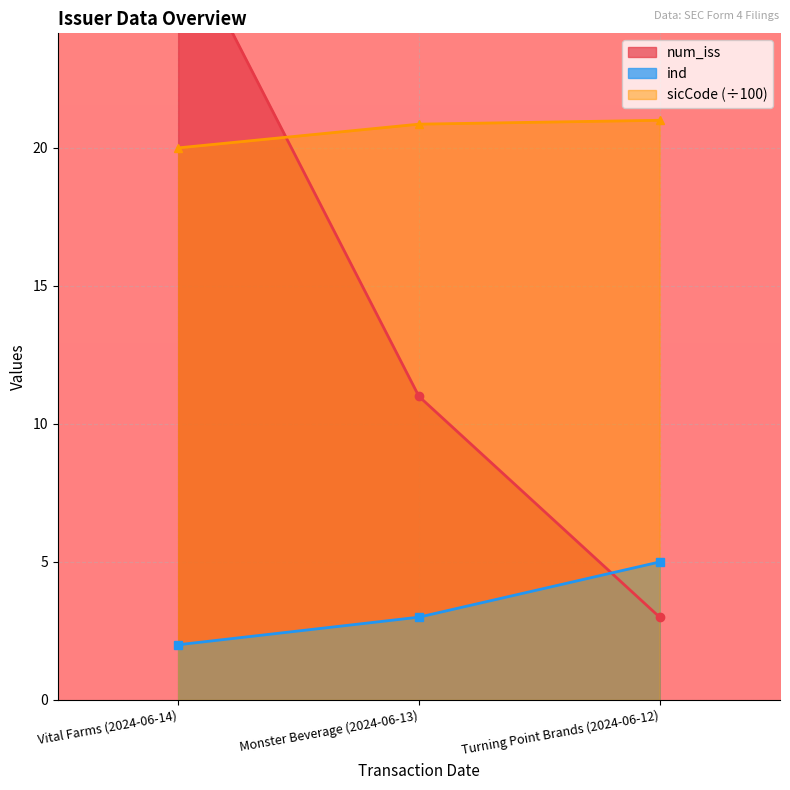

List the labels in order of ind value, smallest first.

Vital Farms (2024-06-14), Monster Beverage (2024-06-13), Turning Point Brands (2024-06-12)